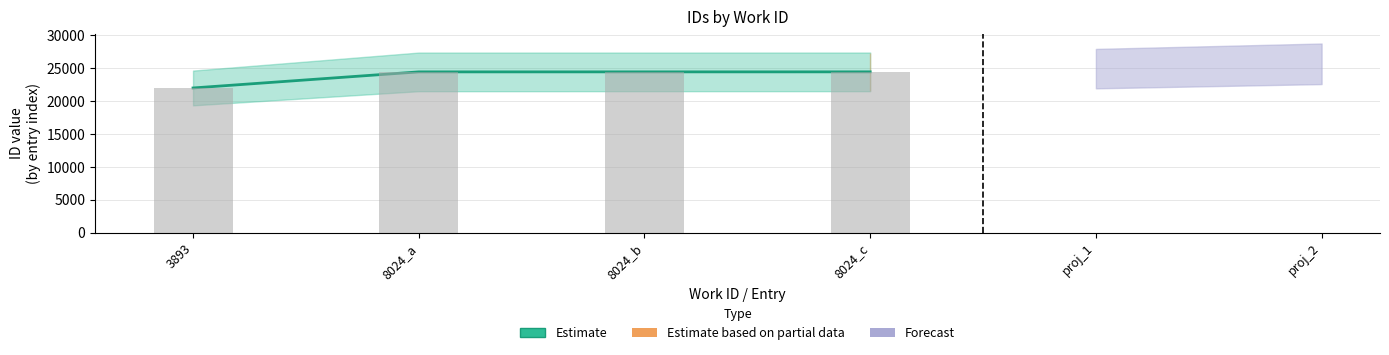

List the labels in order of value, largest first.

8024_c, 8024_b, 8024_a, 3893